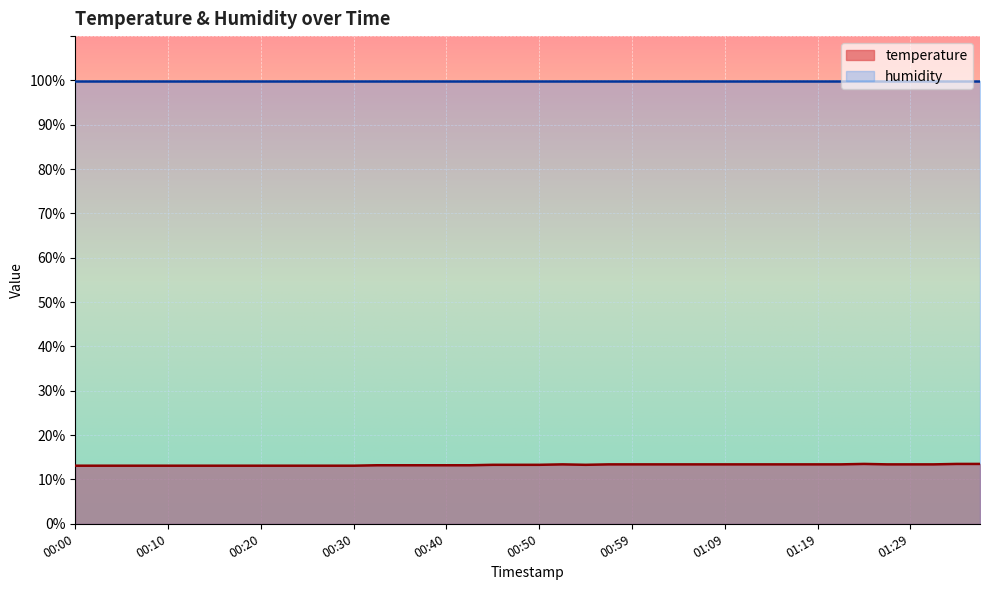

What is the value of the 4th point from the left?

13.1